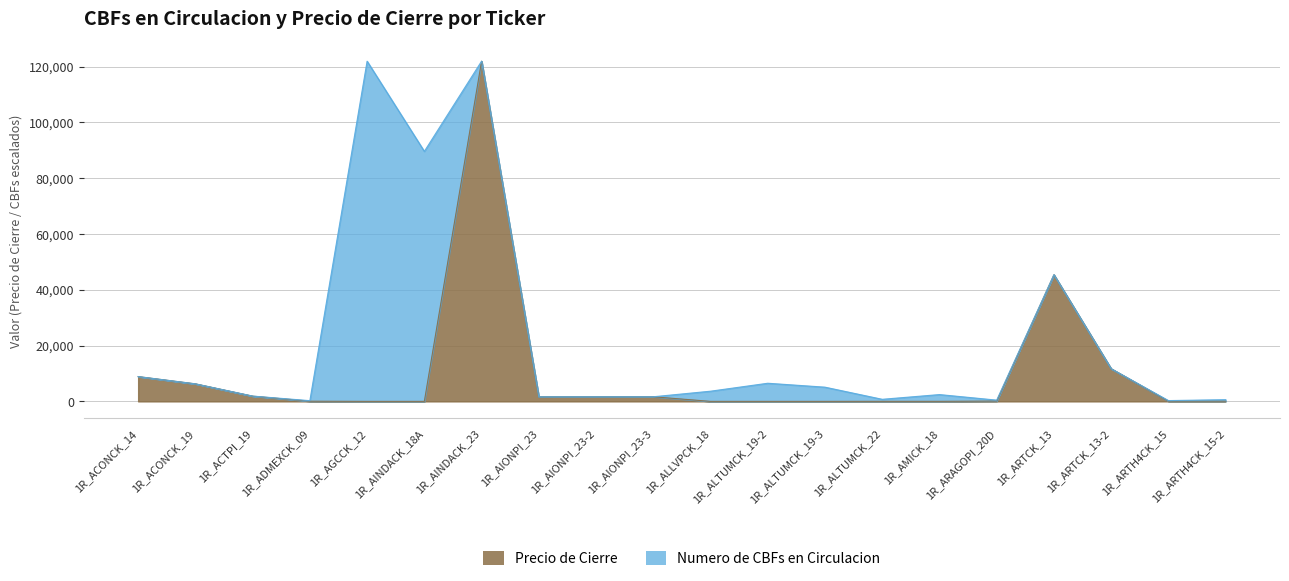

True or false: the data has more than 2 interior local peaks.

True